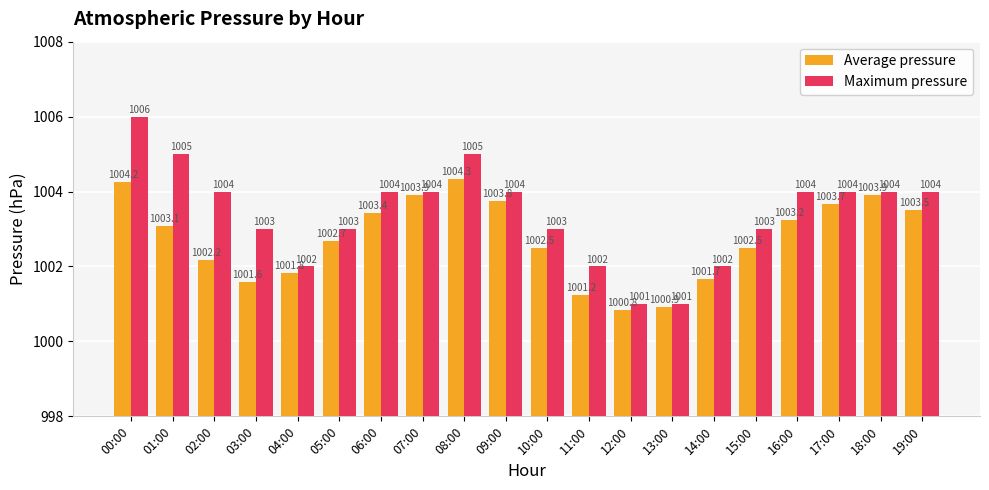

Count the Maximum pressure values in the range 1003 to 1004.

12